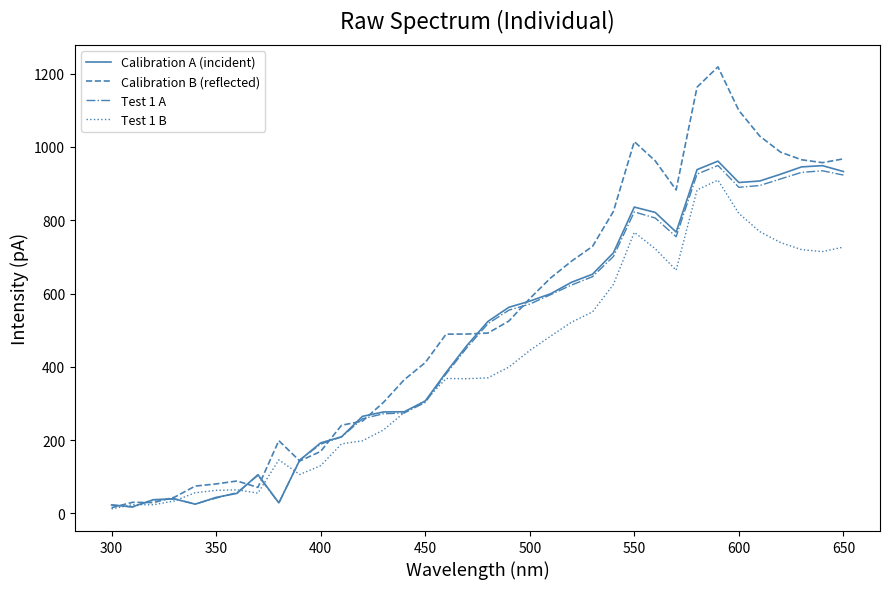

Which series has the largest total across all categories?

Calibration B (reflected)